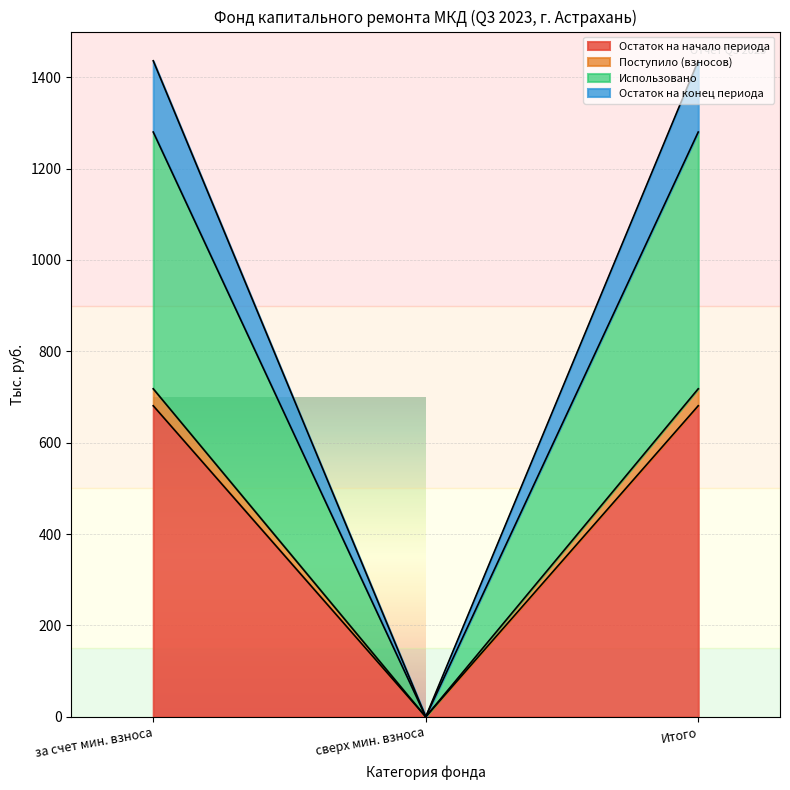

The value of Остаток на начало периода at за счет мин. взноса is 362.3. True or false?

False